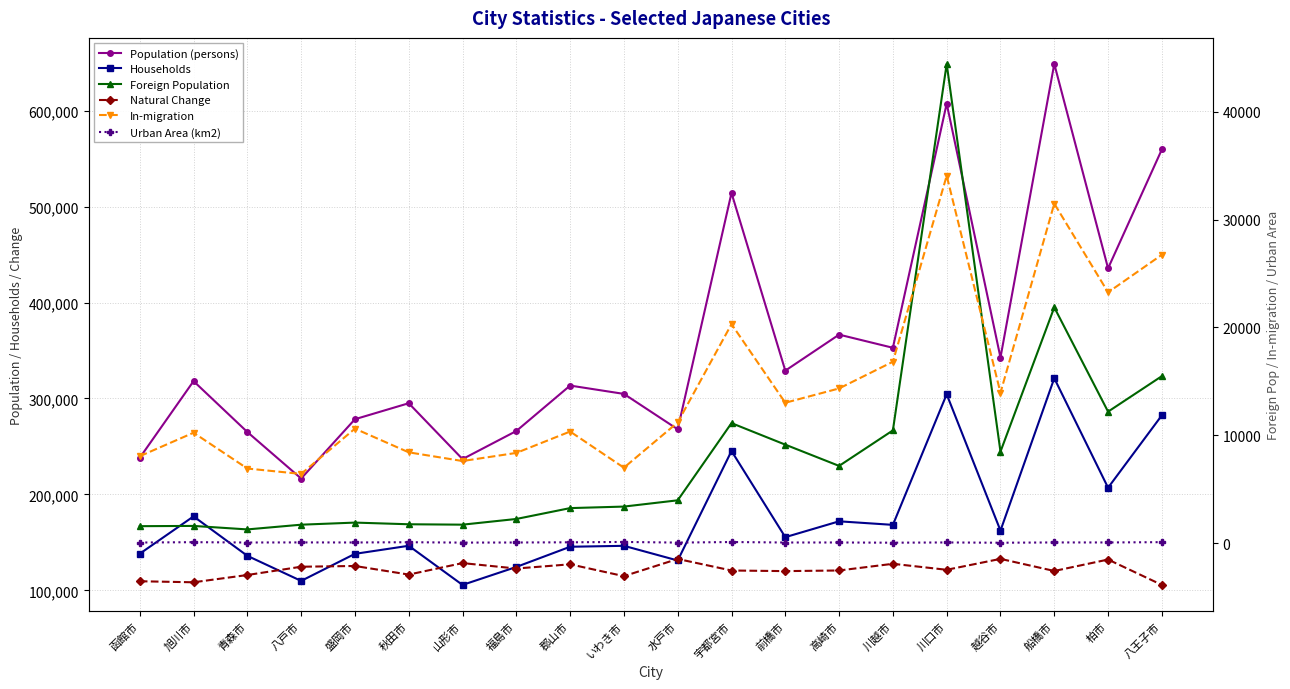

List the series in order of their peak value, highest first.

Population (persons), Households, Foreign Population, In-migration, Urban Area (km2), Natural Change